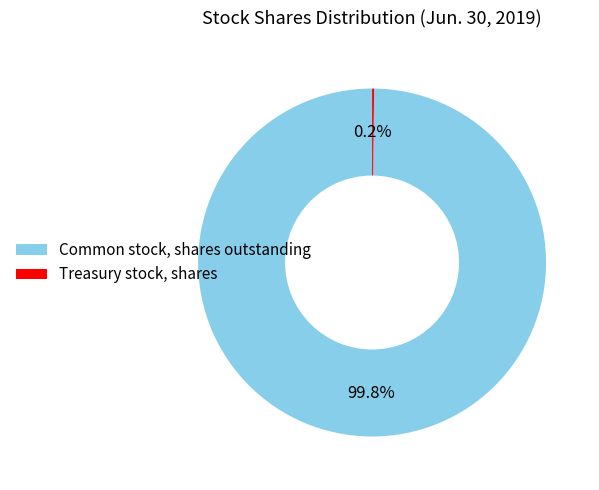

What is the largest slice in the pie chart?

Common stock, shares outstanding